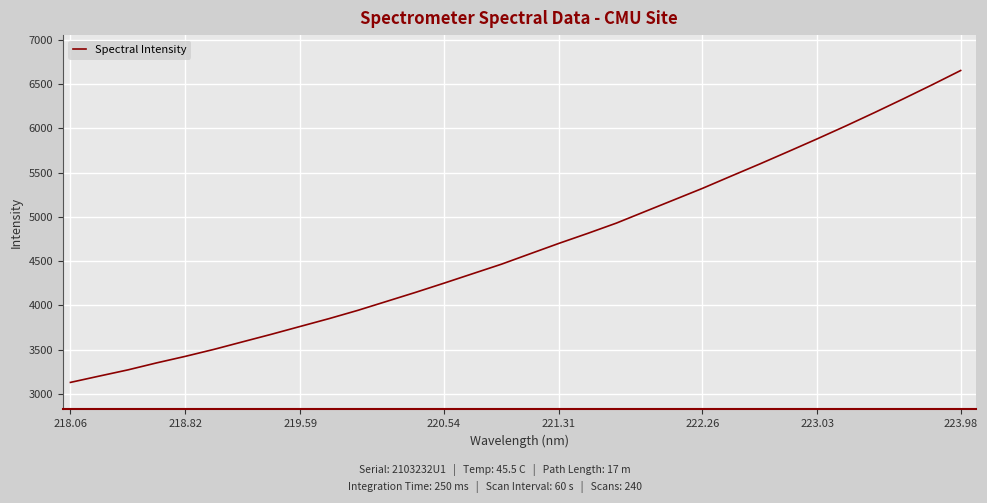

What is the minimum value shown in the chart?

3128.9